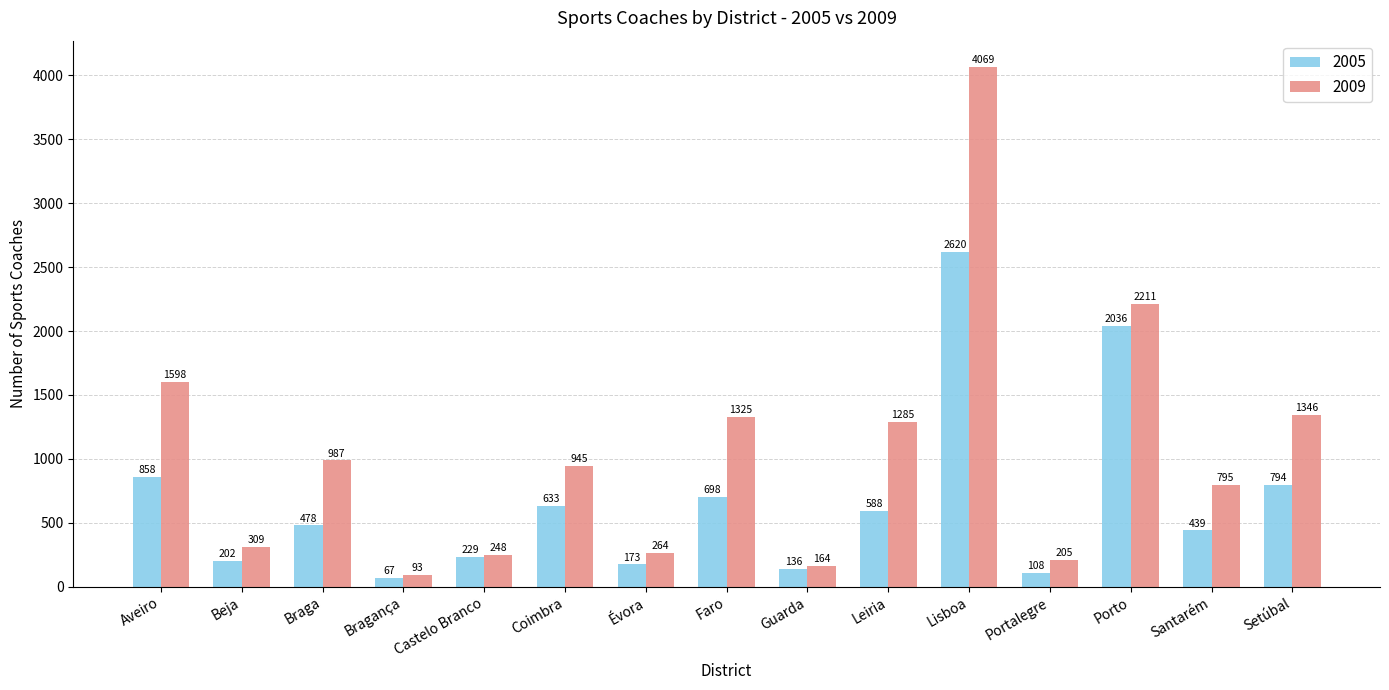

What is the sum of all 2005 values?

10059